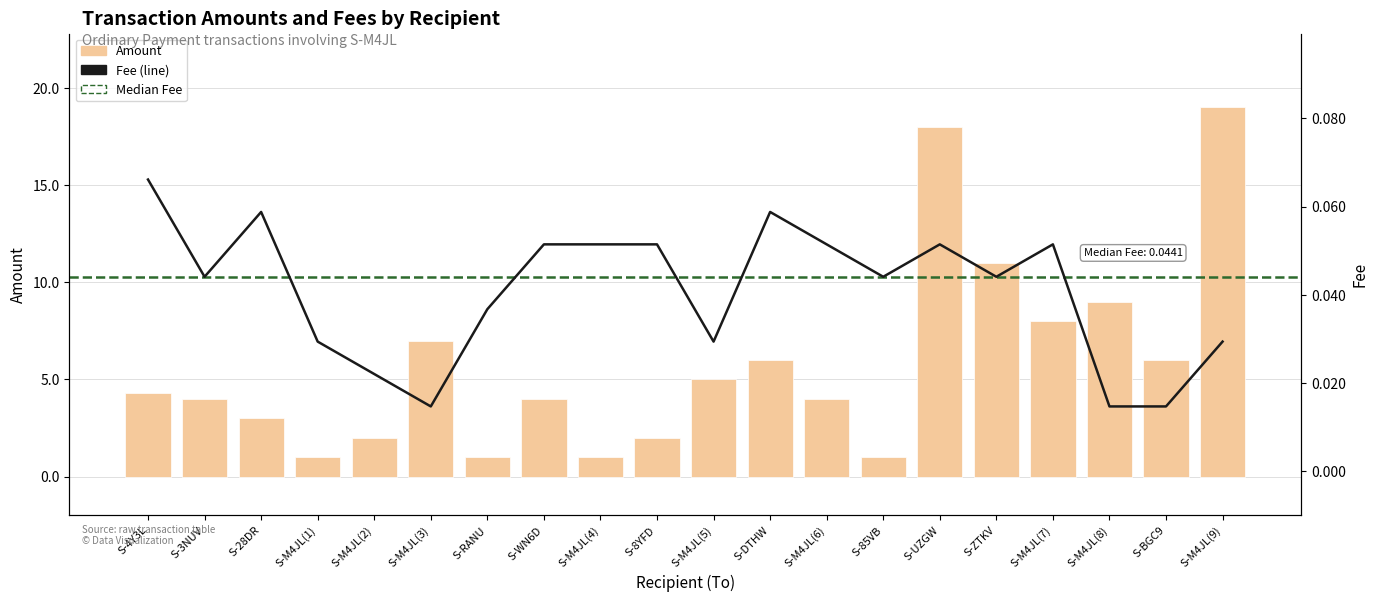

The Fee series shows 0.0 at S-M4JL(1). True or false?

True